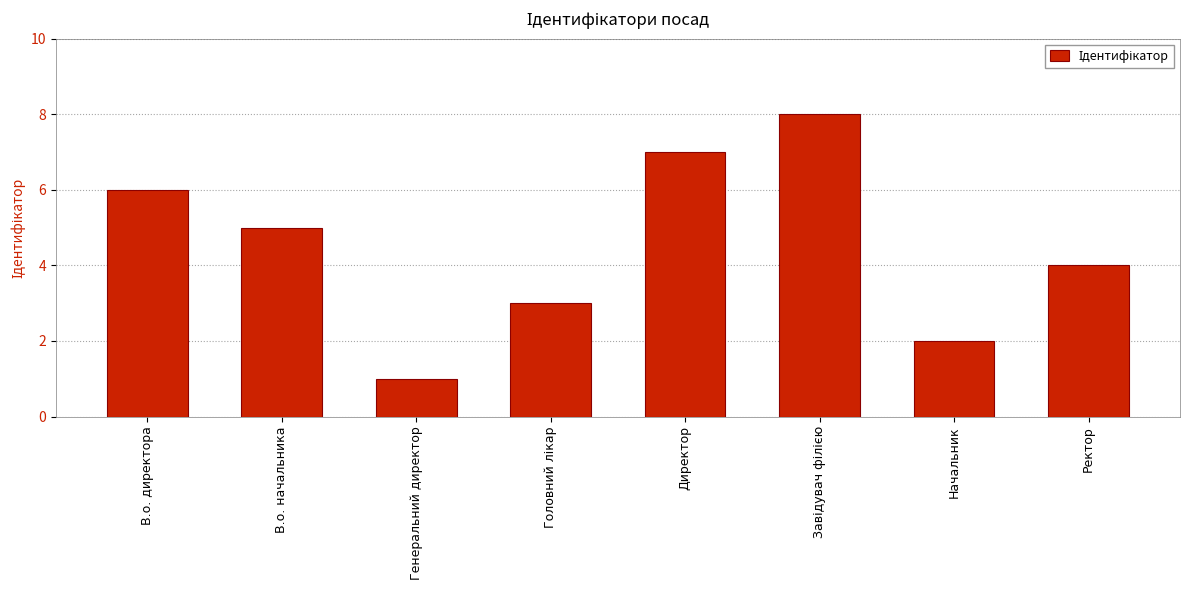

Reading left to right, what are all the values shown in this chart?

6	5	1	3	7	8	2	4